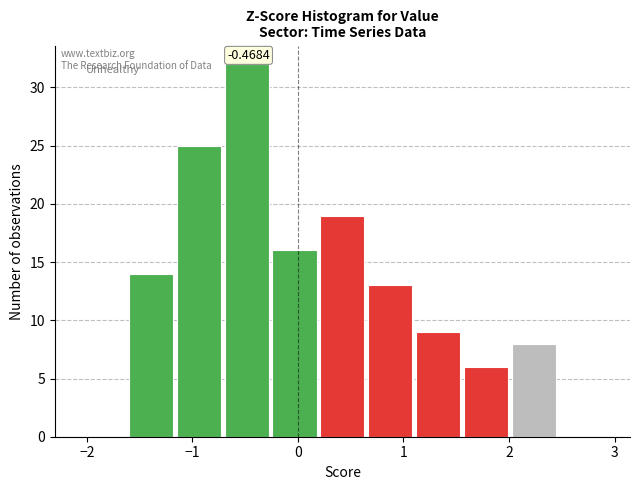

Which range on the x-axis has the tallest bar?

-0.7 to -0.2